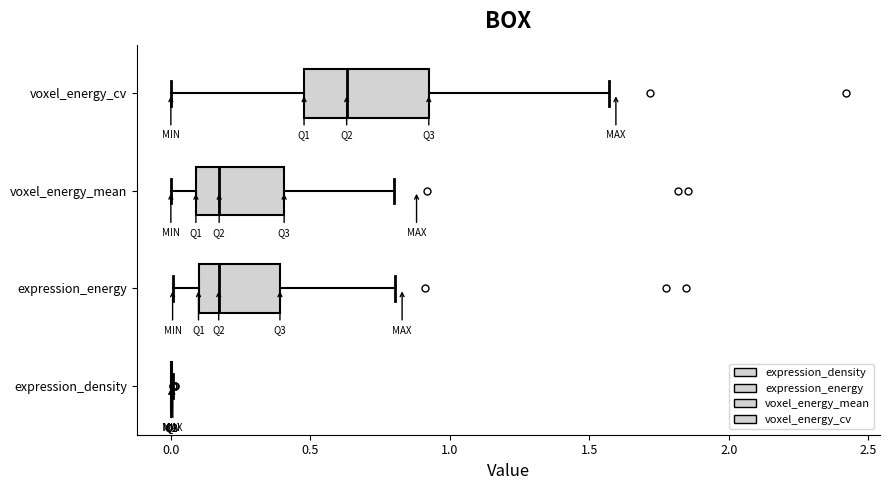

Reading bottom to top, transcribe this box plot: for each box, give where its median line is, the range the box spans, and where its two whiskers end, as read against the x-axis. The values are not printed on the chart, so give them approximately, as read against the axis.

expression_density: box collapsed to a line at 0.00, whiskers 0.00 to 0.00
expression_energy: median 0.15, box 0.10 to 0.40, whiskers 0.00 to 0.80
voxel_energy_mean: median 0.15, box 0.10 to 0.40, whiskers 0.00 to 0.80
voxel_energy_cv: median 0.65, box 0.50 to 0.90, whiskers 0.00 to 1.55